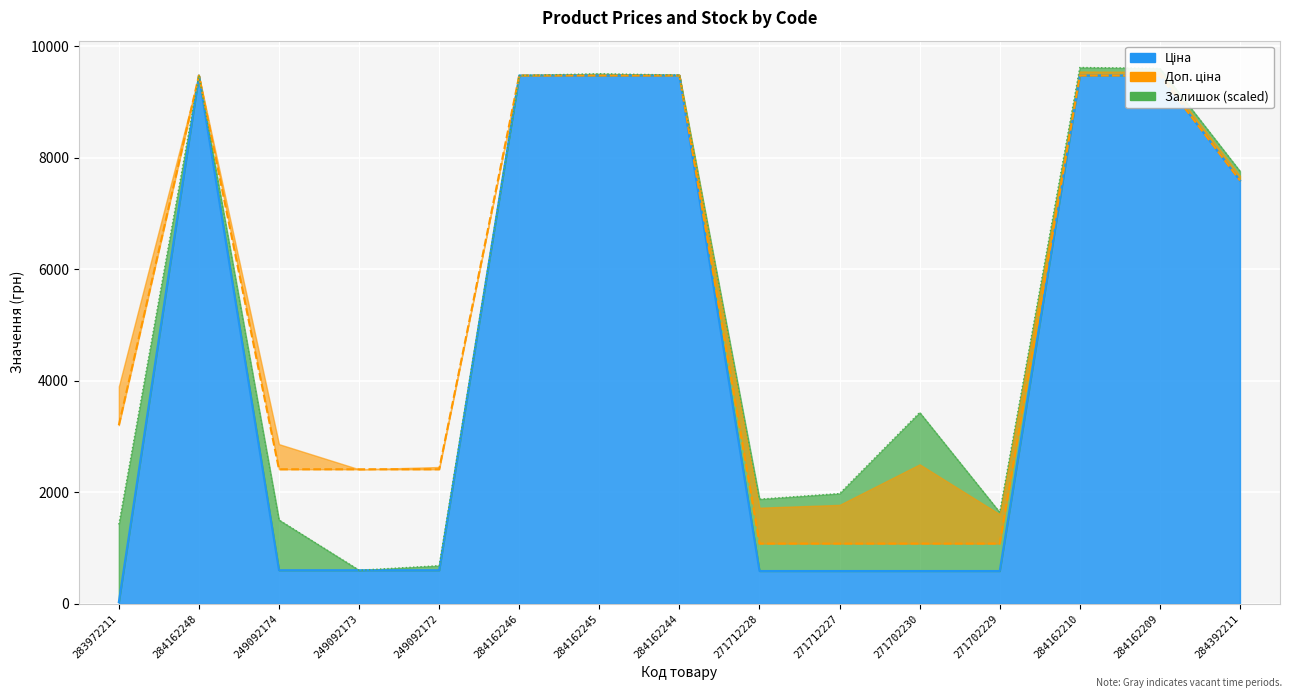

Is it true that Доп. ціна equals 3205.0 at 283972211?

True